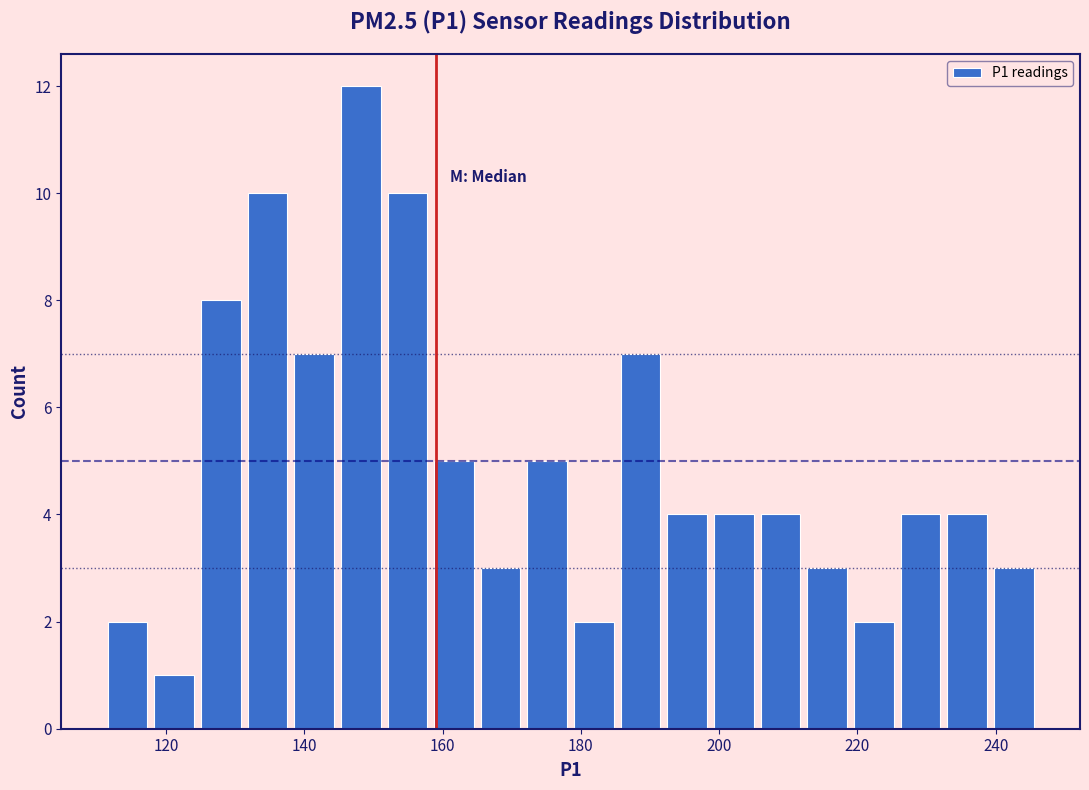

Around what value on the x-axis is the tallest bar? Give the approximate position of its centre, as read against the axis.

148